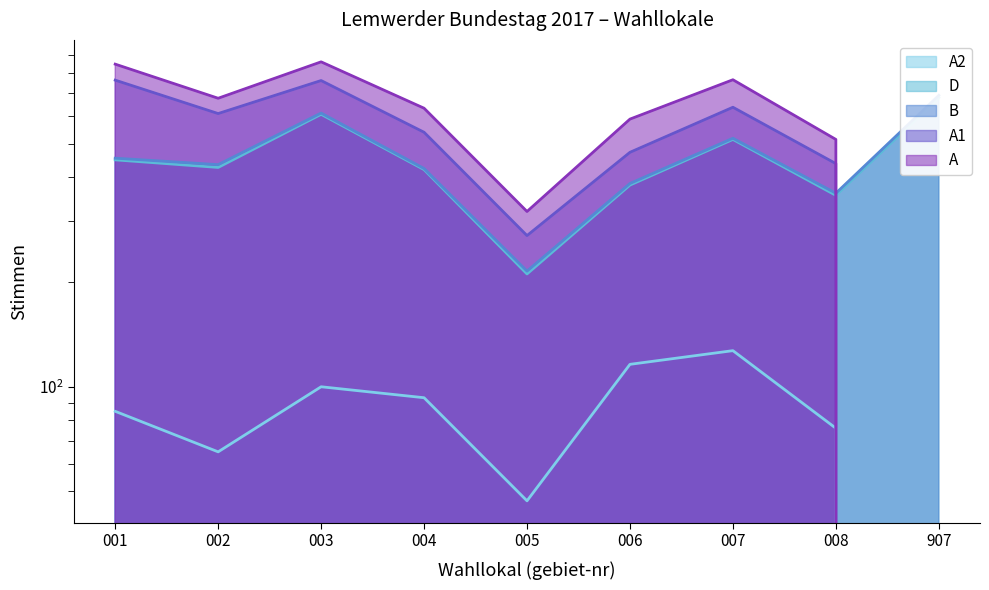

What is the total value across all series at 002?

2212